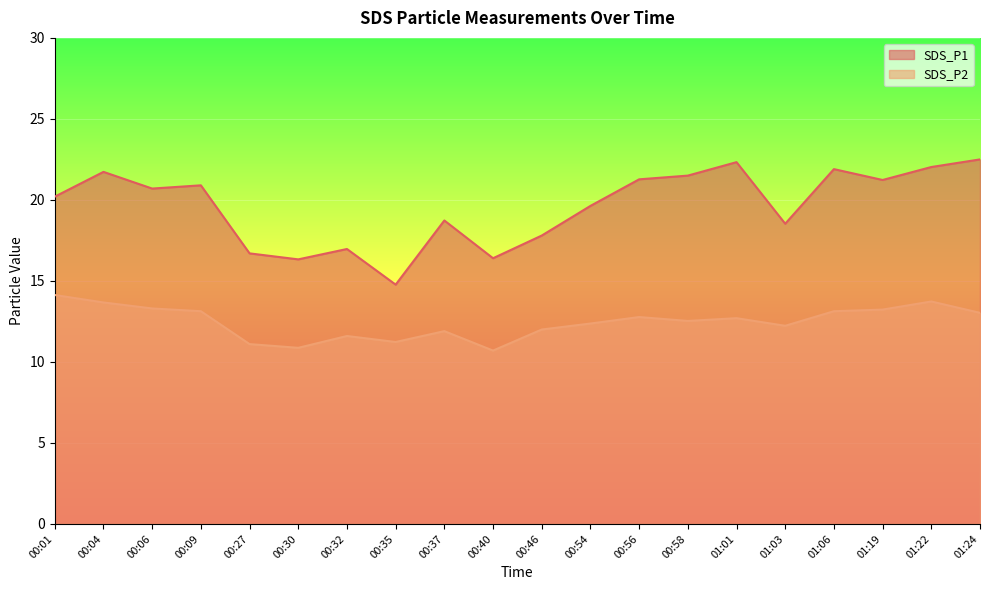

Where does the SDS_P1 series first go above 20?

00:01